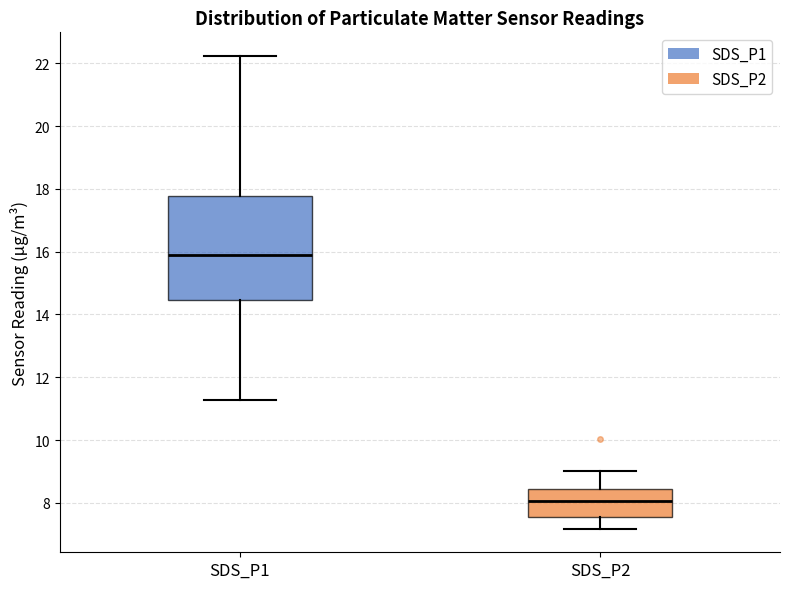

Where does the upper whisker of the box for SDS_P2 end on the y-axis? The values are not printed on the chart, so give them approximately, as read against the axis.

9.0